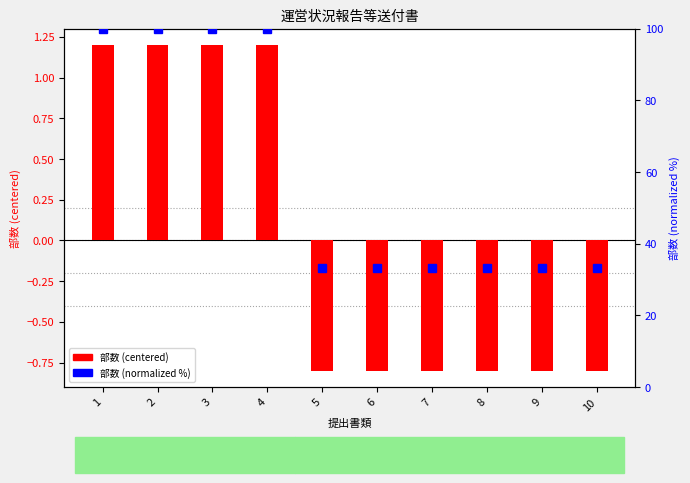

At which category is the sum across all series the highest?

1